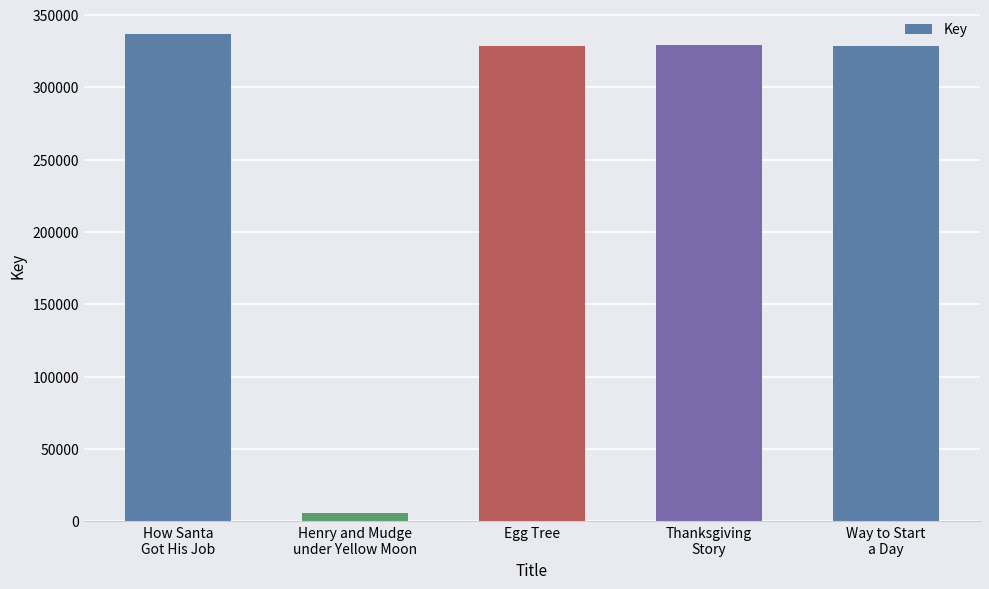

What is the difference between the values at Egg Tree and Way to Start
a Day?

384